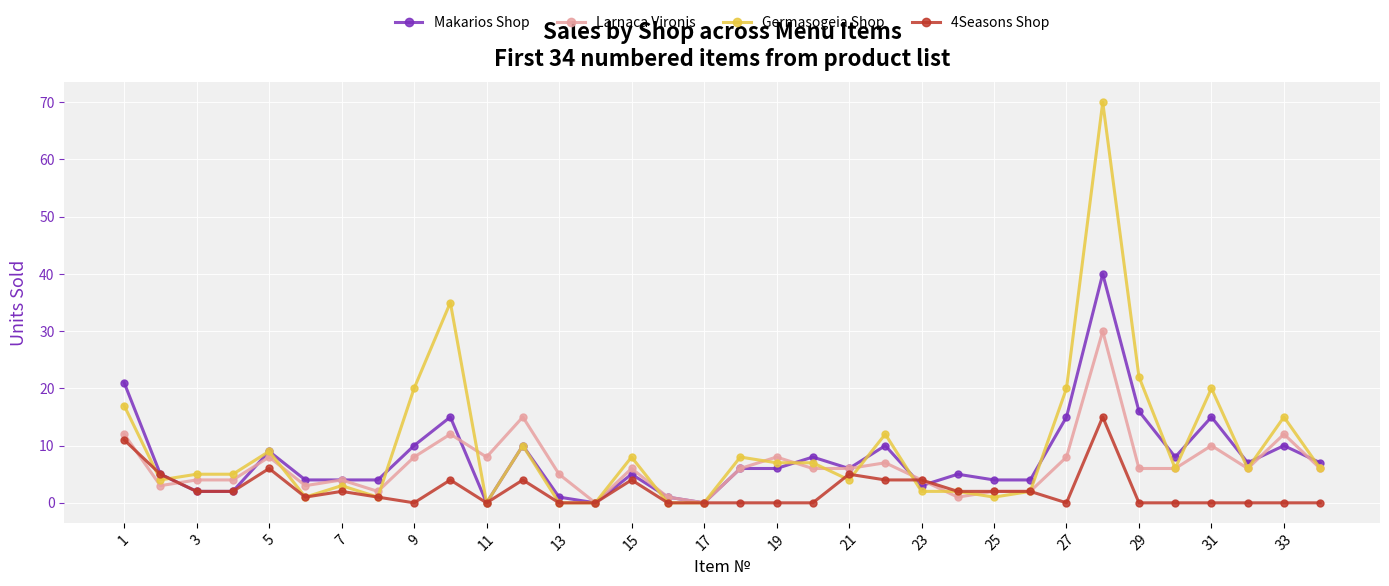

What is the greatest value displayed?

70